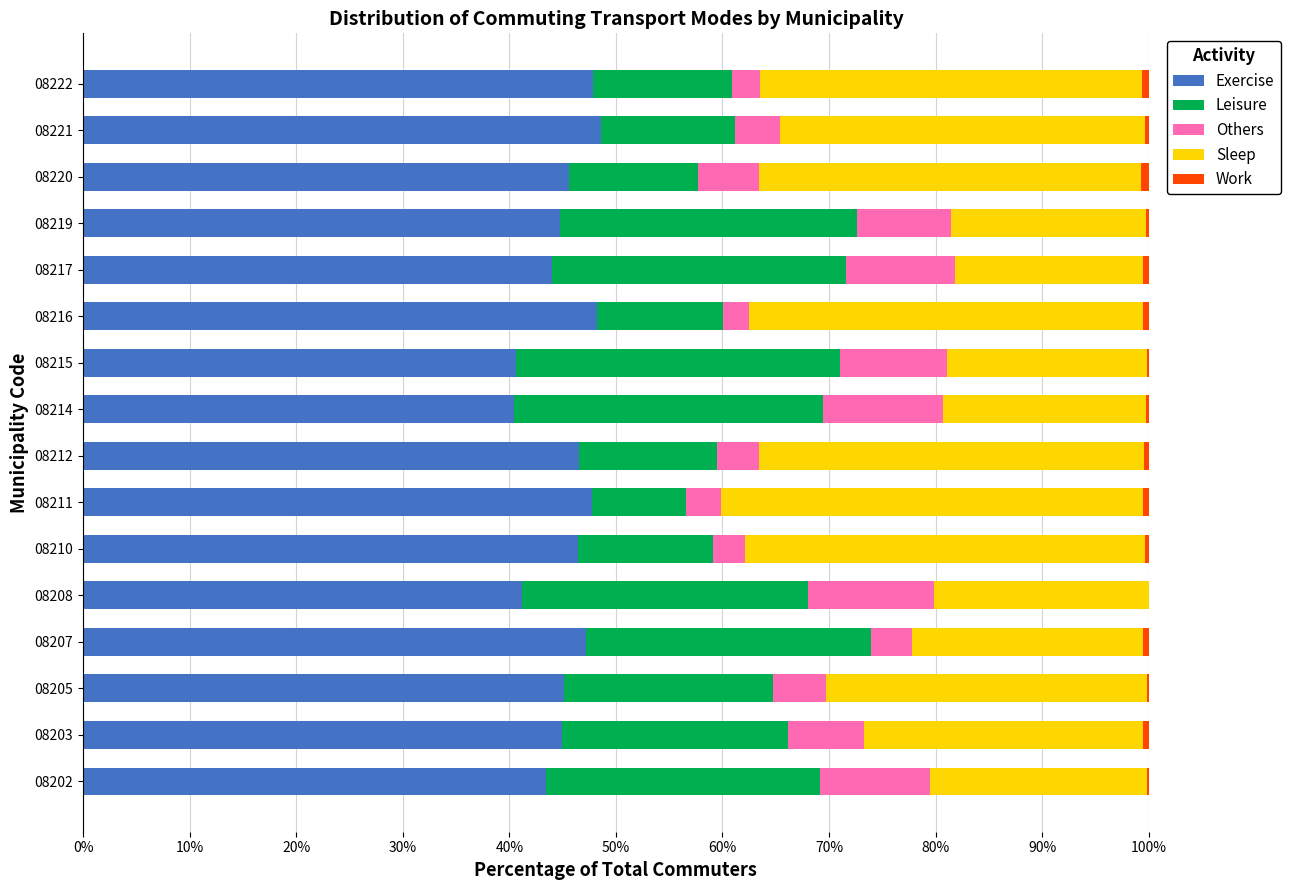

The value of Exercise at 08212 is 69.2. True or false?

False